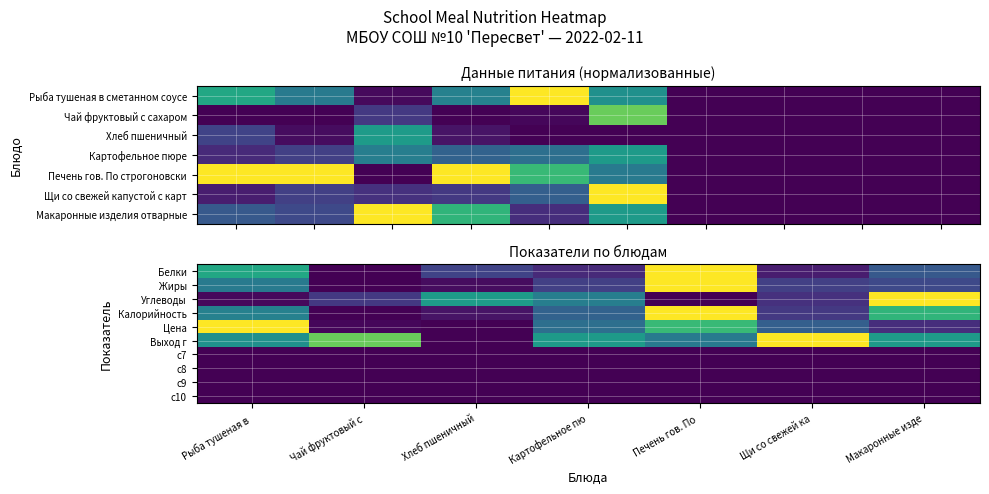

Between Щи со свежей ка and Макаронные изде, which is larger?

Макаронные изде